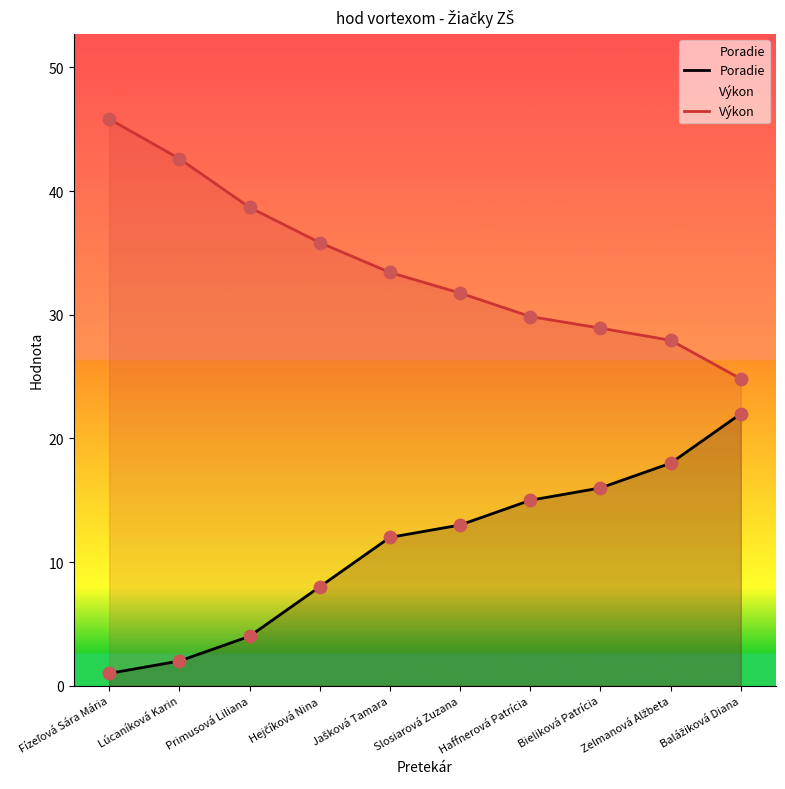

Is the value of Poradie at Jašková Tamara greater than the value of Výkon at Jašková Tamara?

No